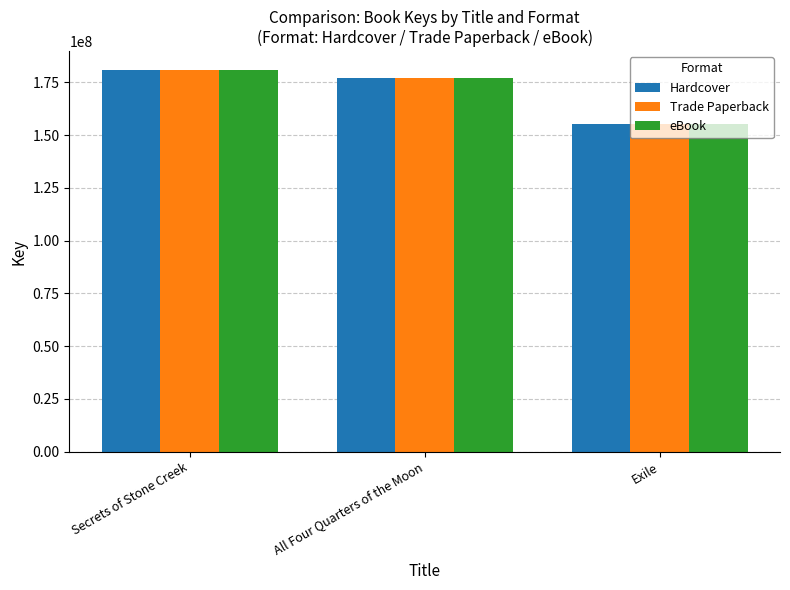

What is the maximum value for Hardcover?

180753450